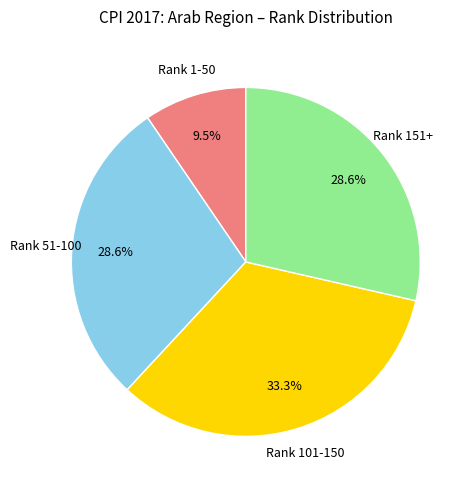

Does any single category account for the majority?

No